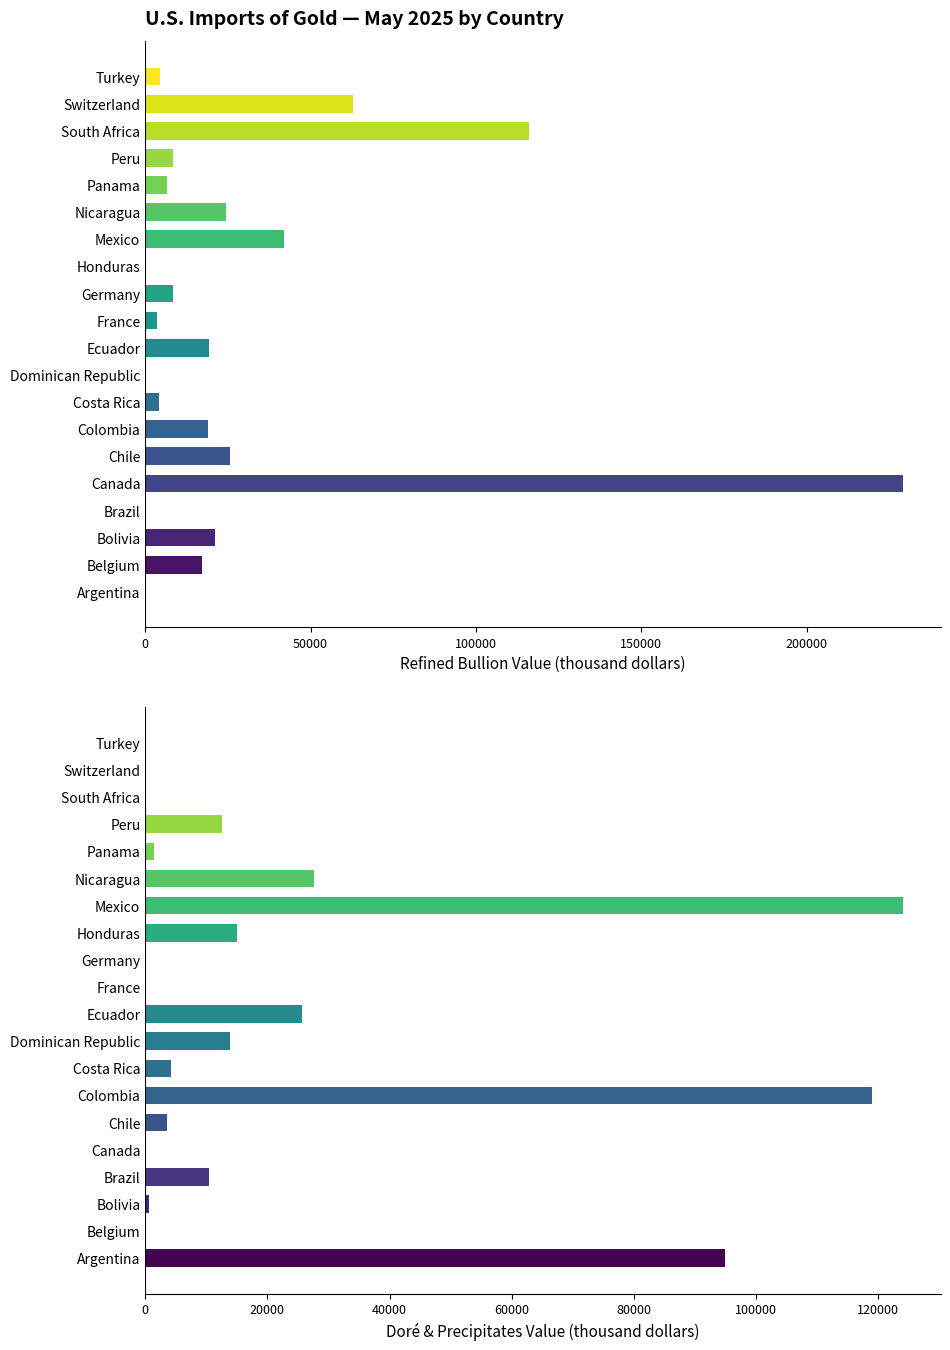

Reading left to right, extract all data points from this chart.

Refined bullion Value ($K): Argentina=0	Belgium=17200	Bolivia=21000	Brazil=0	Canada=229000	Chile=25700	Colombia=19000	Costa Rica=4090	Dominican Republic=0	Ecuador=19400	France=3450	Germany=8270	Honduras=0	Mexico=41900	Nicaragua=24500	Panama=6640	Peru=8330	South Africa=116000	Switzerland=62800	Turkey=4600
Dore and precipitates Value ($K): Argentina=94900	Belgium=0	Bolivia=682	Brazil=10500	Canada=0	Chile=3580	Colombia=119000	Costa Rica=4240	Dominican Republic=13800	Ecuador=25600	France=0	Germany=0	Honduras=15100	Mexico=124000	Nicaragua=27700	Panama=1430	Peru=12600	South Africa=0	Switzerland=0	Turkey=0